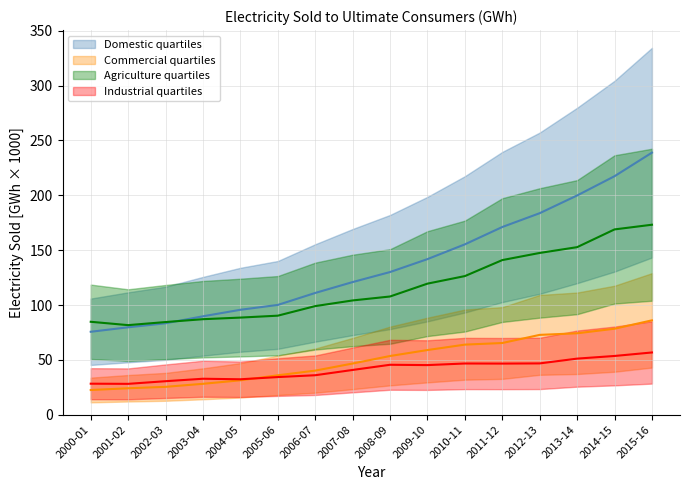

What is the minimum value shown in the chart?

22.5